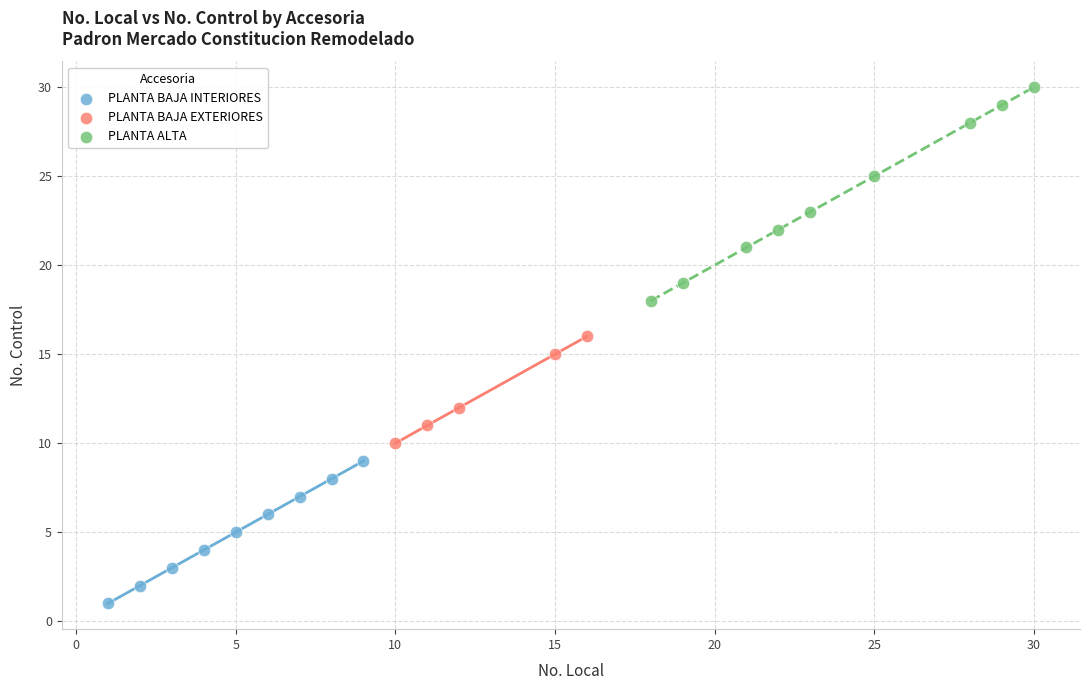

Which series contains the lowest Y value?

PLANTA BAJA INTERIORES